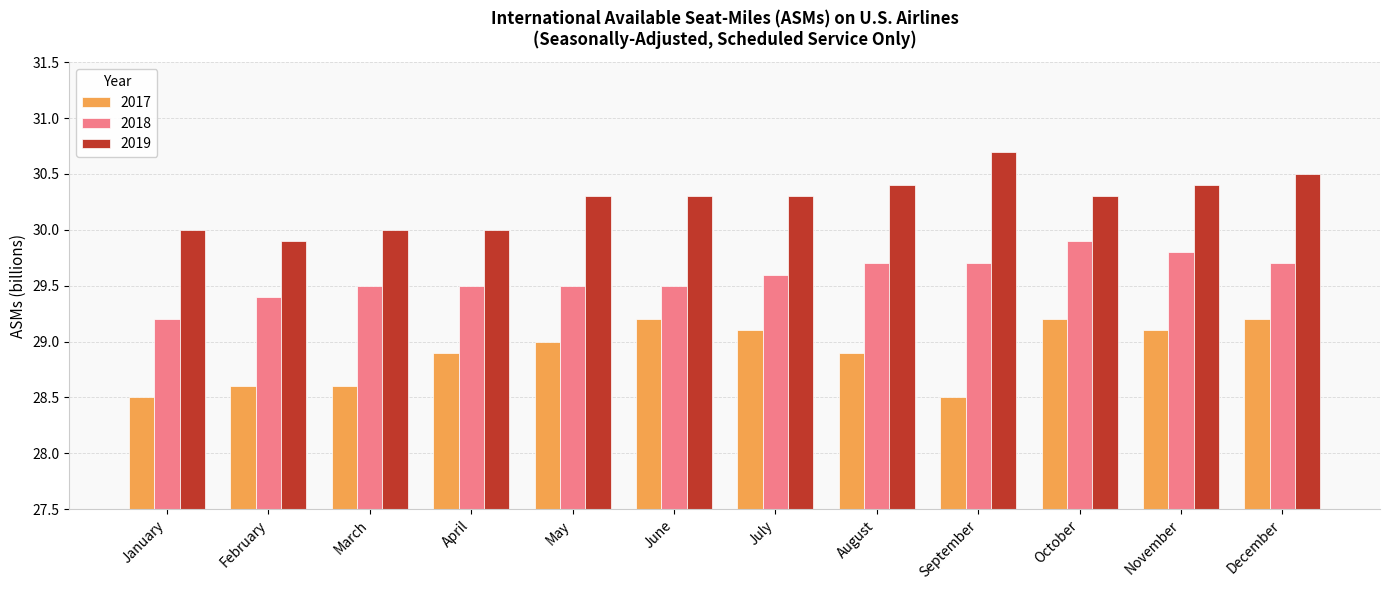

What is the value of the 2017 bar at the 7th from the left?

29.1